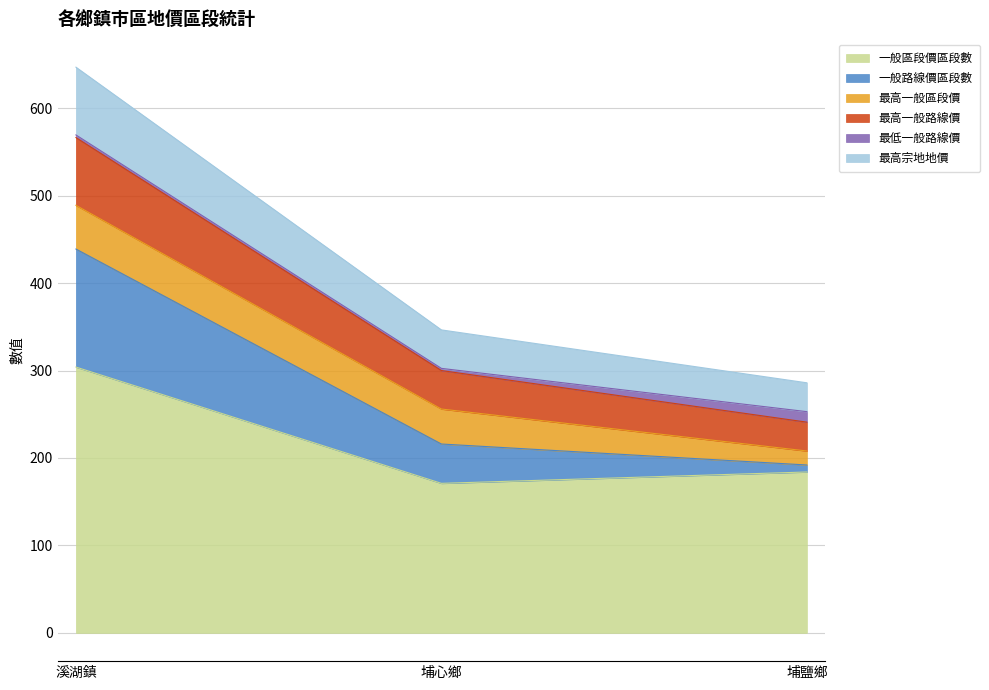

At which category is the sum across all series the highest?

溪湖鎮